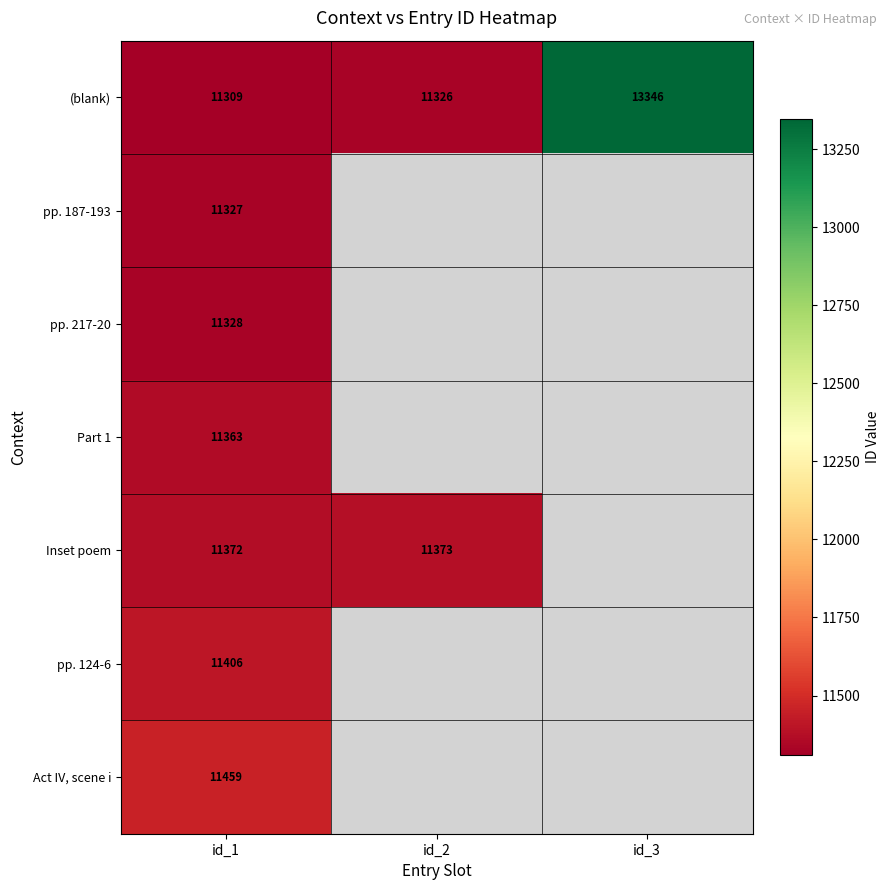

The value of (blank) at id_1 is 11309. True or false?

True